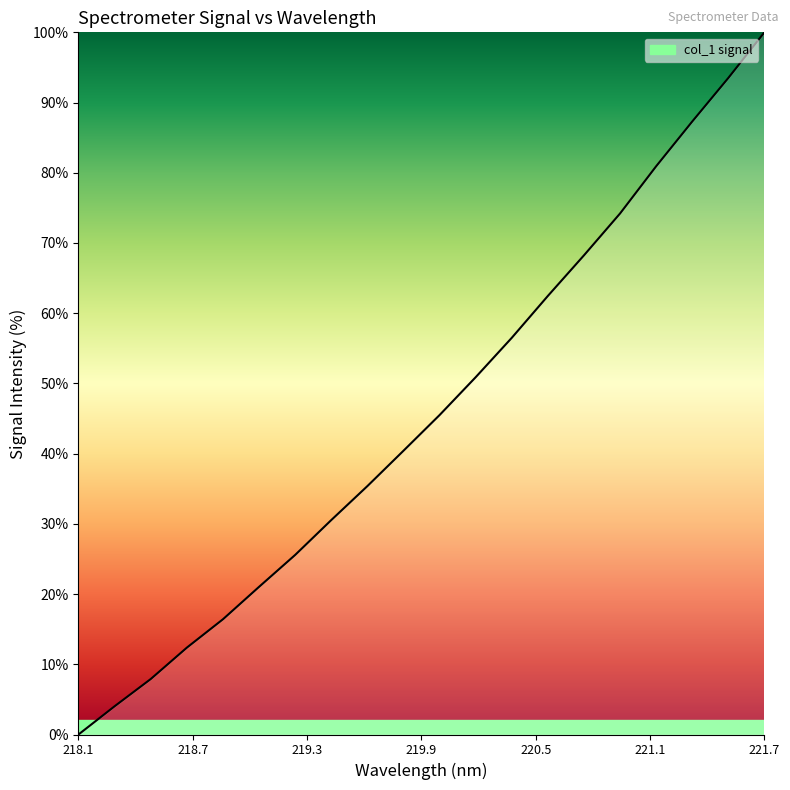

What is the greatest value displayed?

100.0